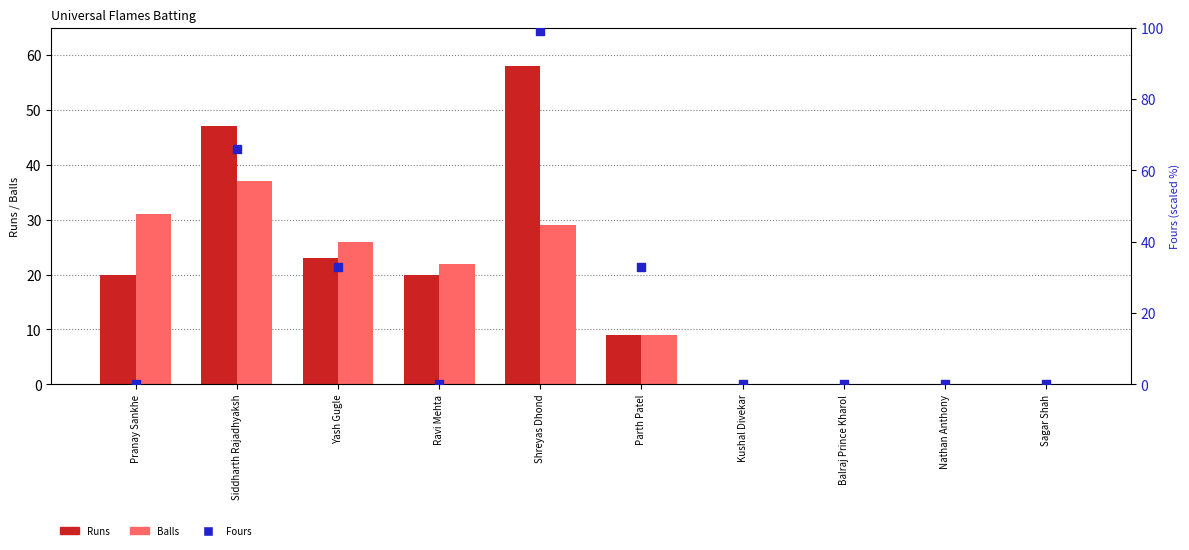

Which series reaches the minimum Y coordinate?

Runs